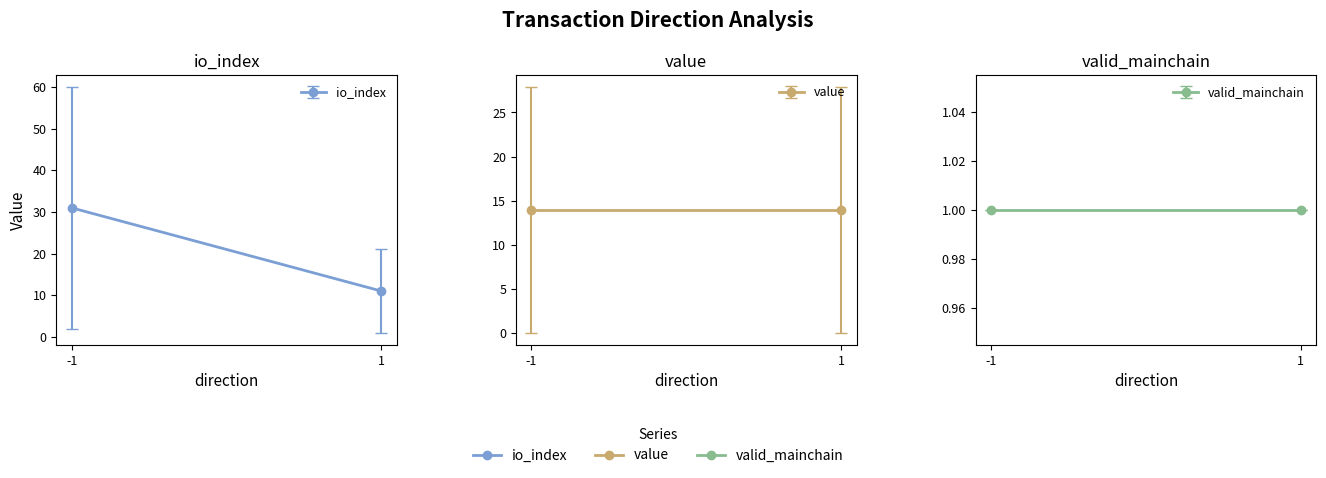

Reading left to right, transcribe all the data shown in this chart.

io_index: 60.0	2.0	1.0	21.0
value: 0.0	27.9	27.9	0.0
valid_mainchain: 1.0	1.0	1.0	1.0